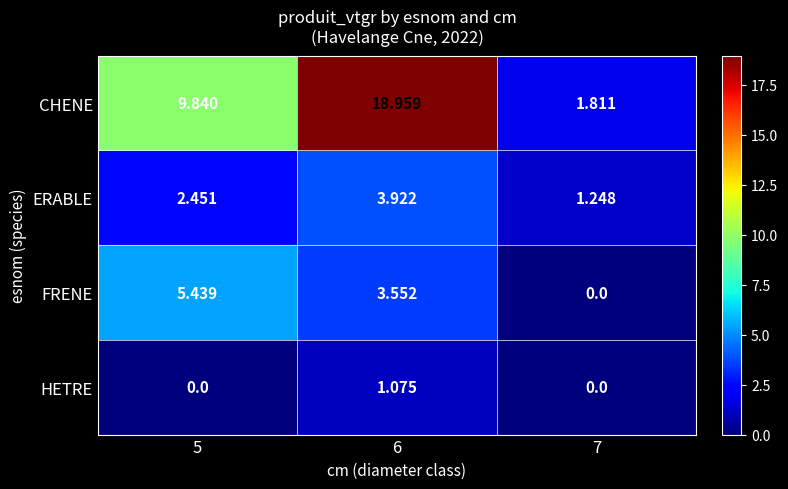

Which series has the largest total across all categories?

CHENE